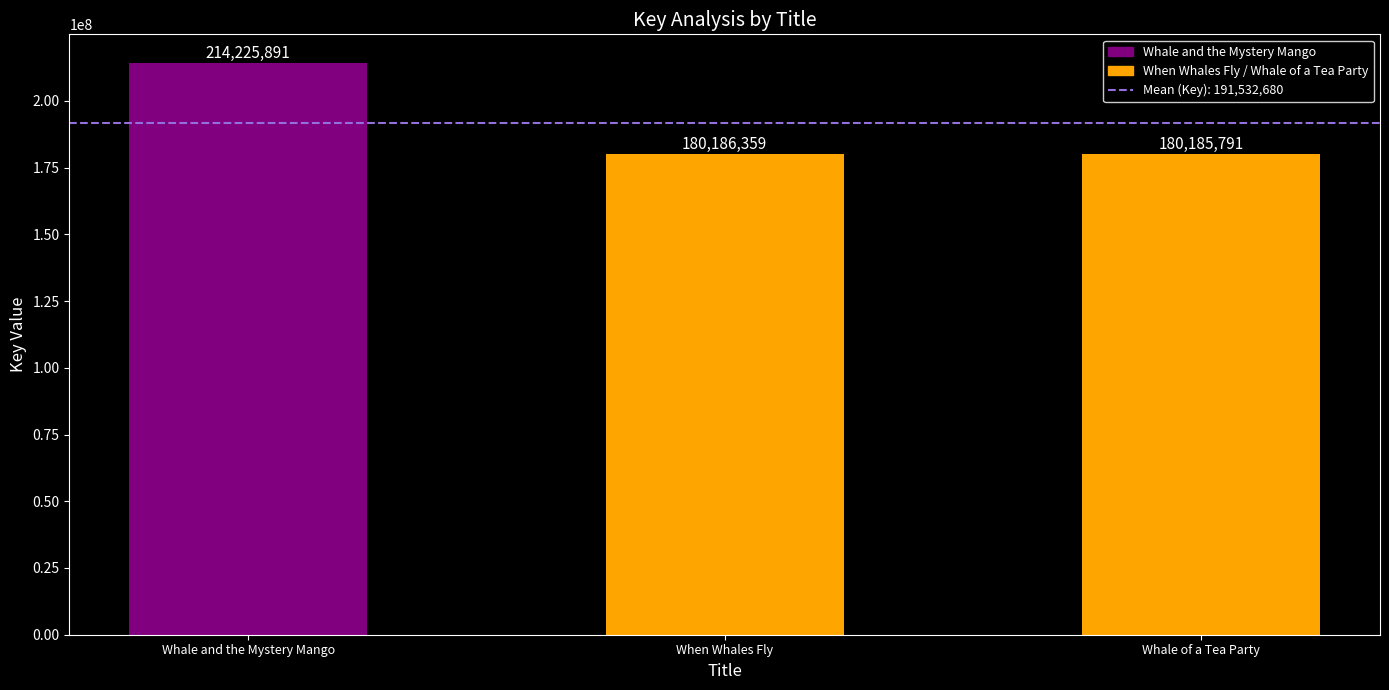

How many bars are there in total?

3